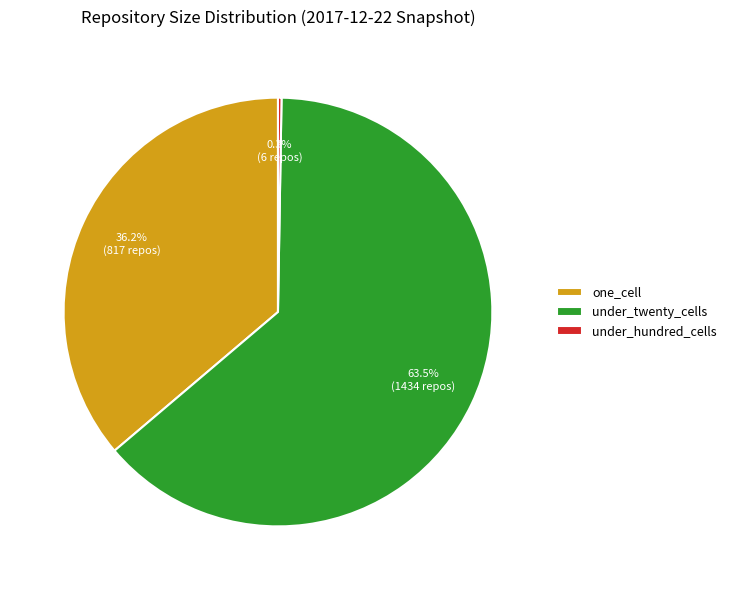

To the nearest percent, what is the difference between the largest and smallest slice percentages?

63%